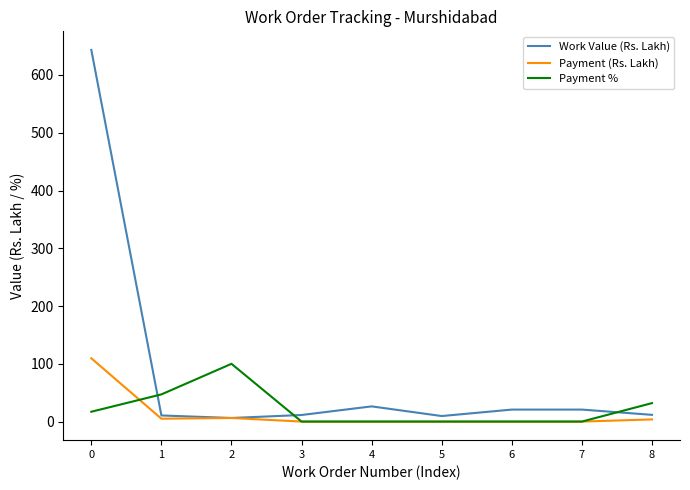

Does the chart have visible grid lines?

No